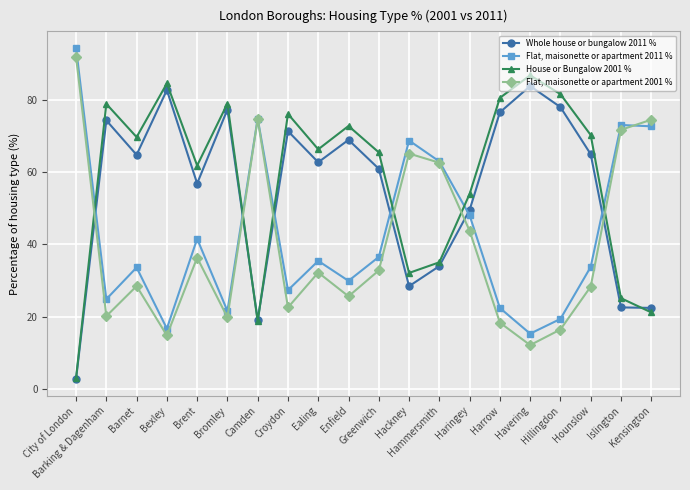

Rank the series by their average value, from highest to lowest.

House or Bungalow 2001 %, Whole house or bungalow 2011 %, Flat, maisonette or apartment 2011 %, Flat, maisonette or apartment 2001 %